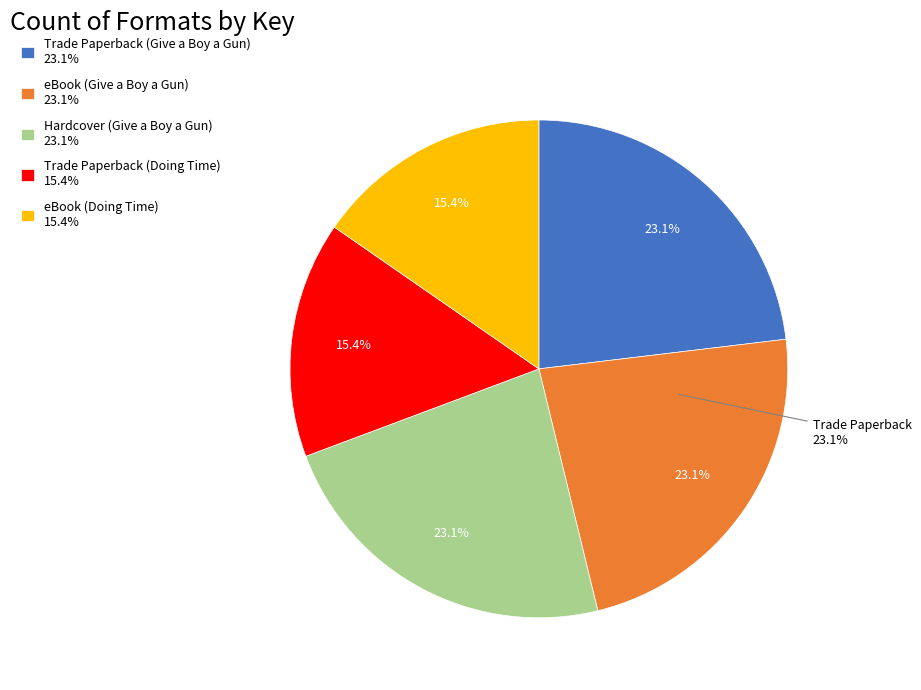

Is there any slice that represents more than half of the pie?

No